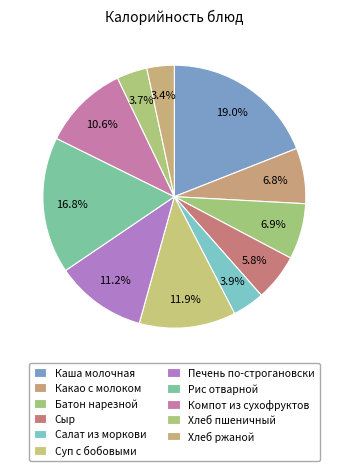

How many segments does this pie chart have?

11